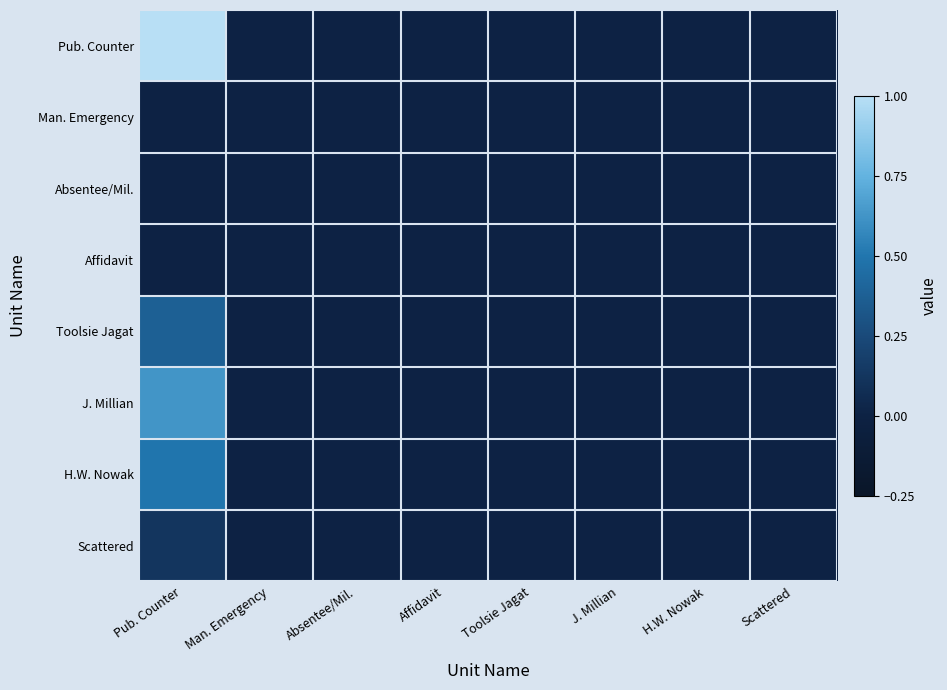

Reading right to left, what are all the values shown in this chart?

Pub. Counter: Scattered=0.0	H.W. Nowak=0.0	J. Millian=0.0	Toolsie Jagat=0.0	Affidavit=0.0	Absentee/Mil.=0.0	Man. Emergency=0.0	Pub. Counter=1.0
Man. Emergency: Scattered=0.0	H.W. Nowak=0.0	J. Millian=0.0	Toolsie Jagat=0.0	Affidavit=0.0	Absentee/Mil.=0.0	Man. Emergency=0.0	Pub. Counter=0.0
Absentee/Mil.: Scattered=0.0	H.W. Nowak=0.0	J. Millian=0.0	Toolsie Jagat=0.0	Affidavit=0.0	Absentee/Mil.=0.0	Man. Emergency=0.0	Pub. Counter=0.0
Affidavit: Scattered=0.0	H.W. Nowak=0.0	J. Millian=0.0	Toolsie Jagat=0.0	Affidavit=0.0	Absentee/Mil.=0.0	Man. Emergency=0.0	Pub. Counter=0.0
Toolsie Jagat: Scattered=0.0	H.W. Nowak=0.0	J. Millian=0.0	Toolsie Jagat=0.0	Affidavit=0.0	Absentee/Mil.=0.0	Man. Emergency=0.0	Pub. Counter=0.4
J. Millian: Scattered=0.0	H.W. Nowak=0.0	J. Millian=0.0	Toolsie Jagat=0.0	Affidavit=0.0	Absentee/Mil.=0.0	Man. Emergency=0.0	Pub. Counter=0.6
H.W. Nowak: Scattered=0.0	H.W. Nowak=0.0	J. Millian=0.0	Toolsie Jagat=0.0	Affidavit=0.0	Absentee/Mil.=0.0	Man. Emergency=0.0	Pub. Counter=0.5
Scattered: Scattered=0.0	H.W. Nowak=0.0	J. Millian=0.0	Toolsie Jagat=0.0	Affidavit=0.0	Absentee/Mil.=0.0	Man. Emergency=0.0	Pub. Counter=0.1